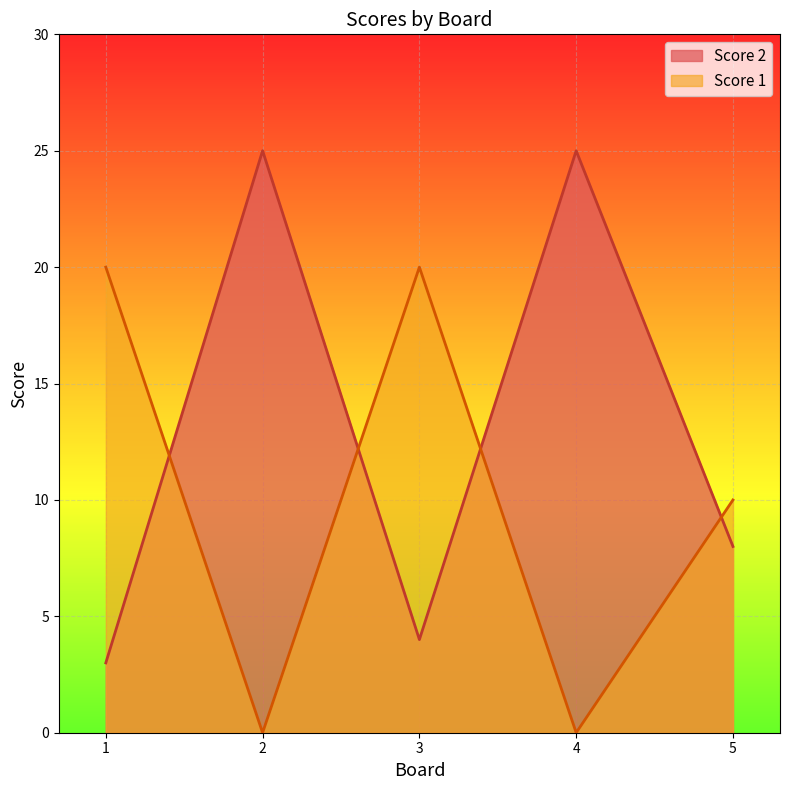

What is the difference between the maximum and minimum values in the Score 2 series?

22